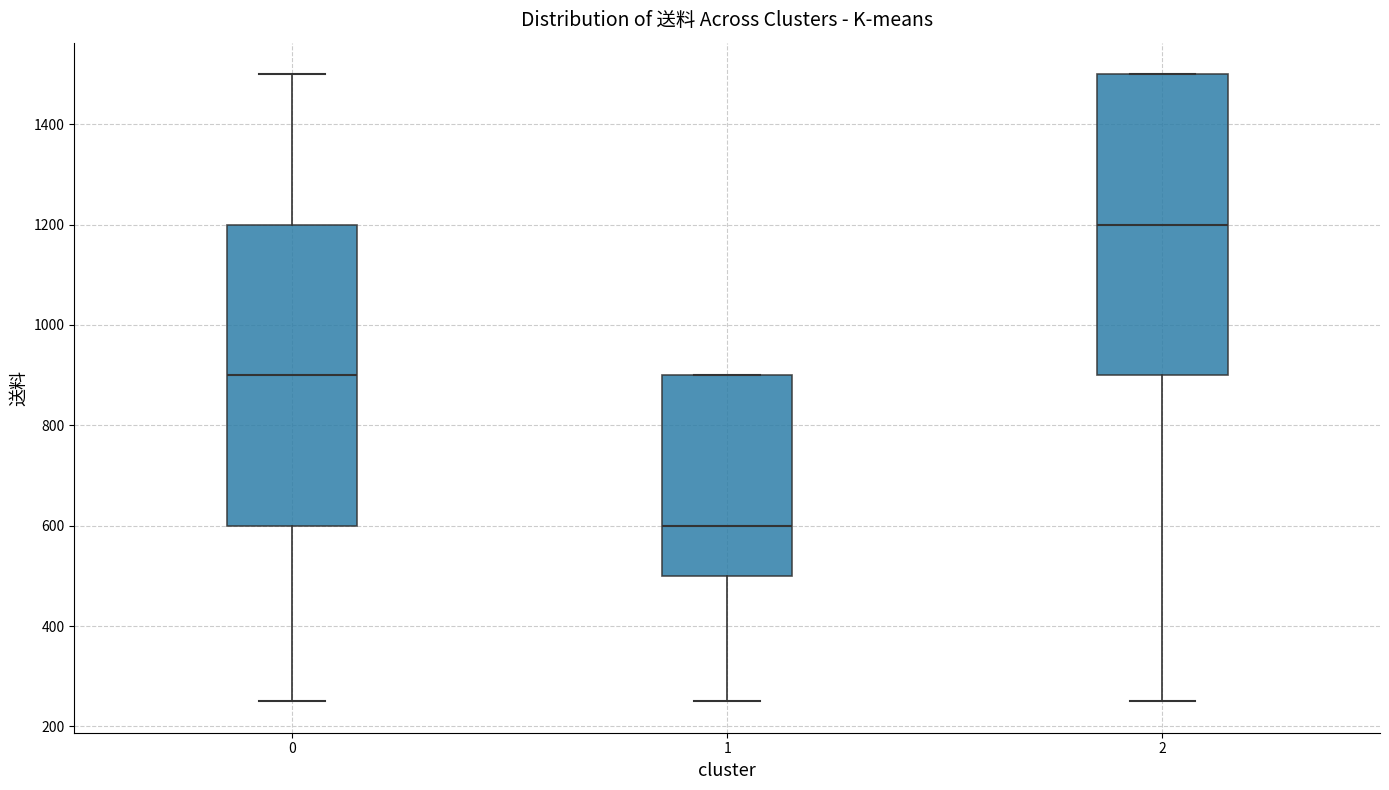

Where is the lower edge of the box at x = 0 on the y-axis? The values are not printed on the chart, so give them approximately, as read against the axis.

600